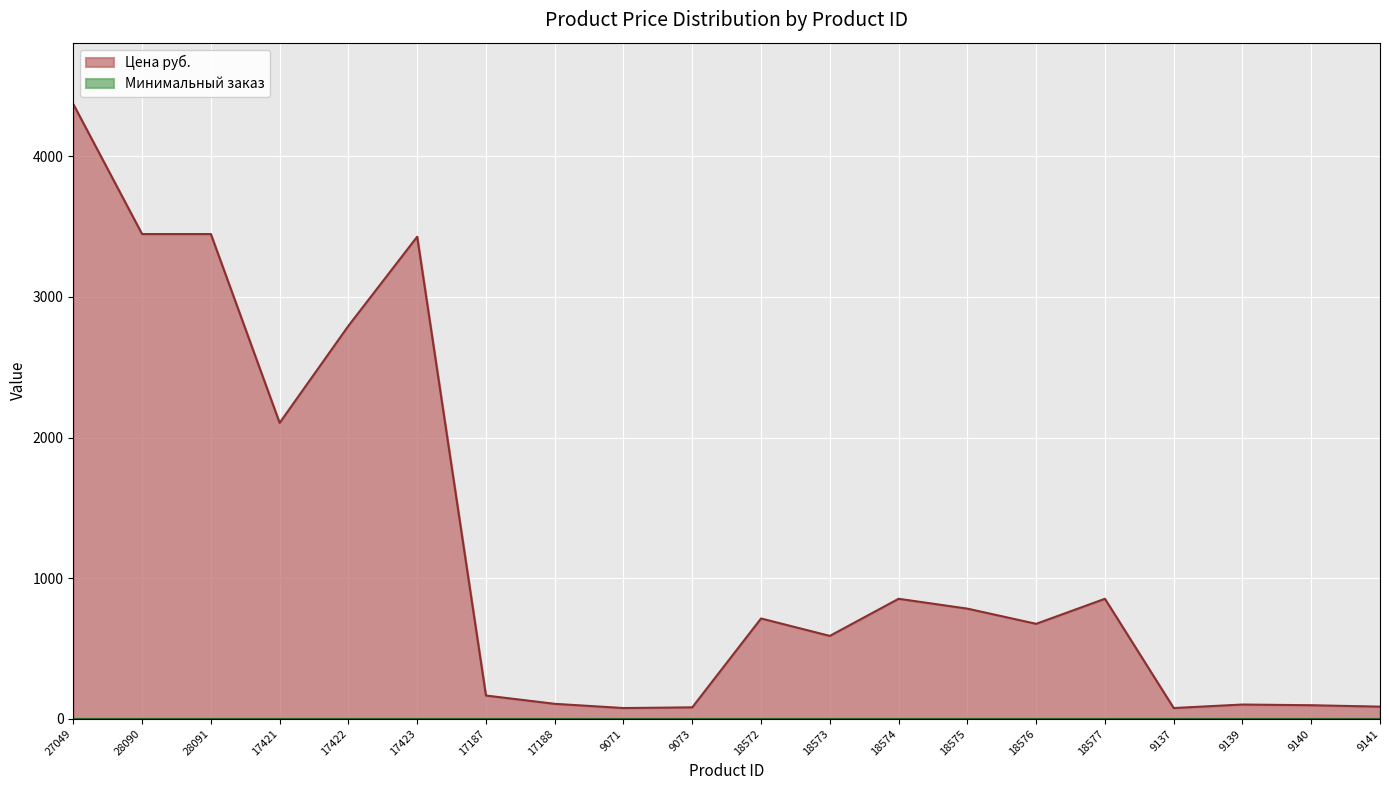

How many interior local valleys (lower than both neighbors) does the data have?

5